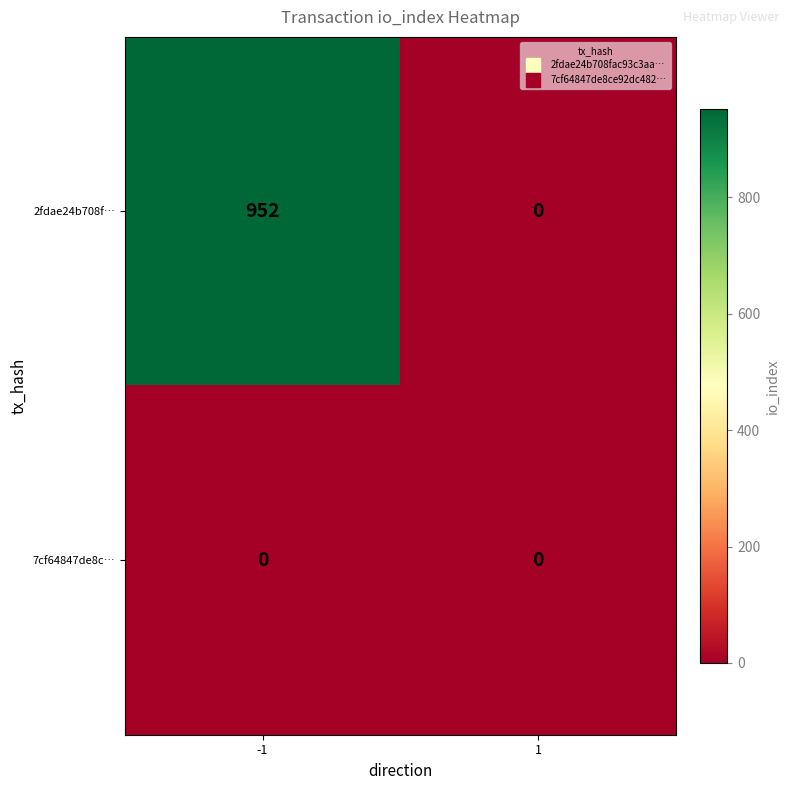

List the series in order of their peak value, lowest first.

7cf64847de8c…, 2fdae24b708f…